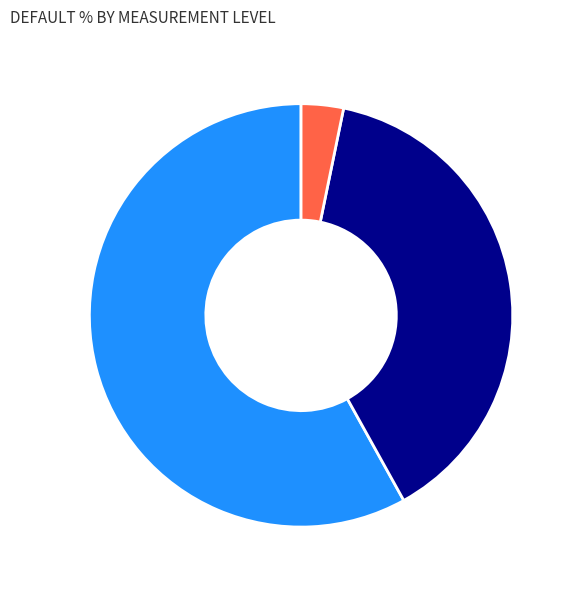

Rank the categories by value from highest to lowest.

Scale, Nominal, Other